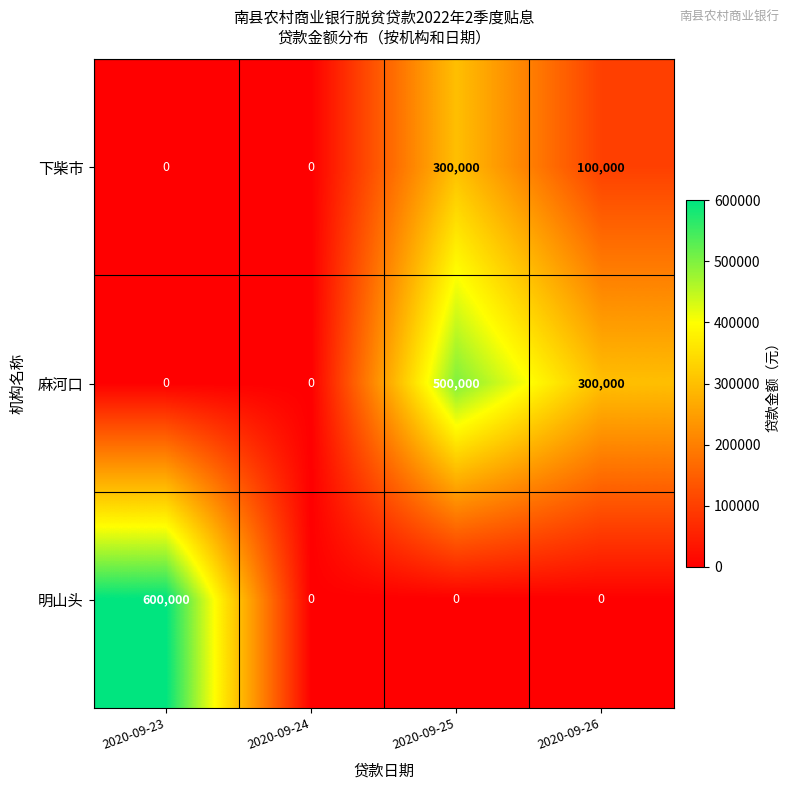

Which series has the widest spread of values?

明山头